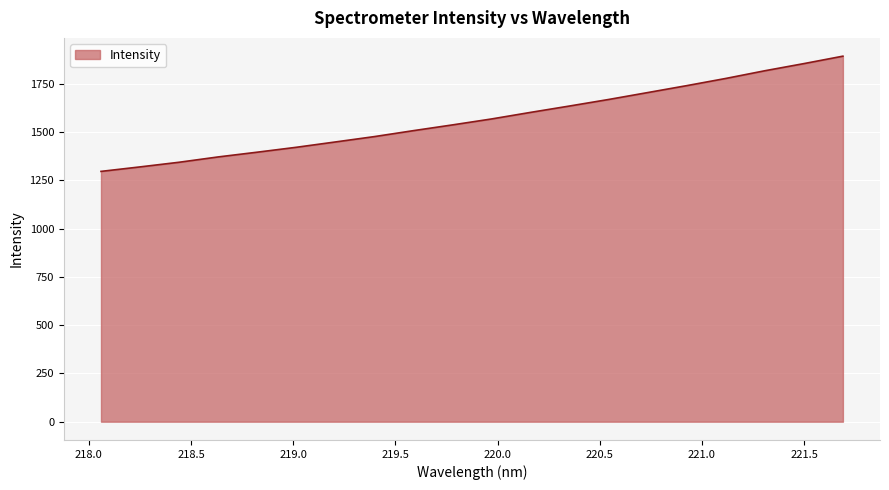

What is the maximum value shown in the chart?

1892.9